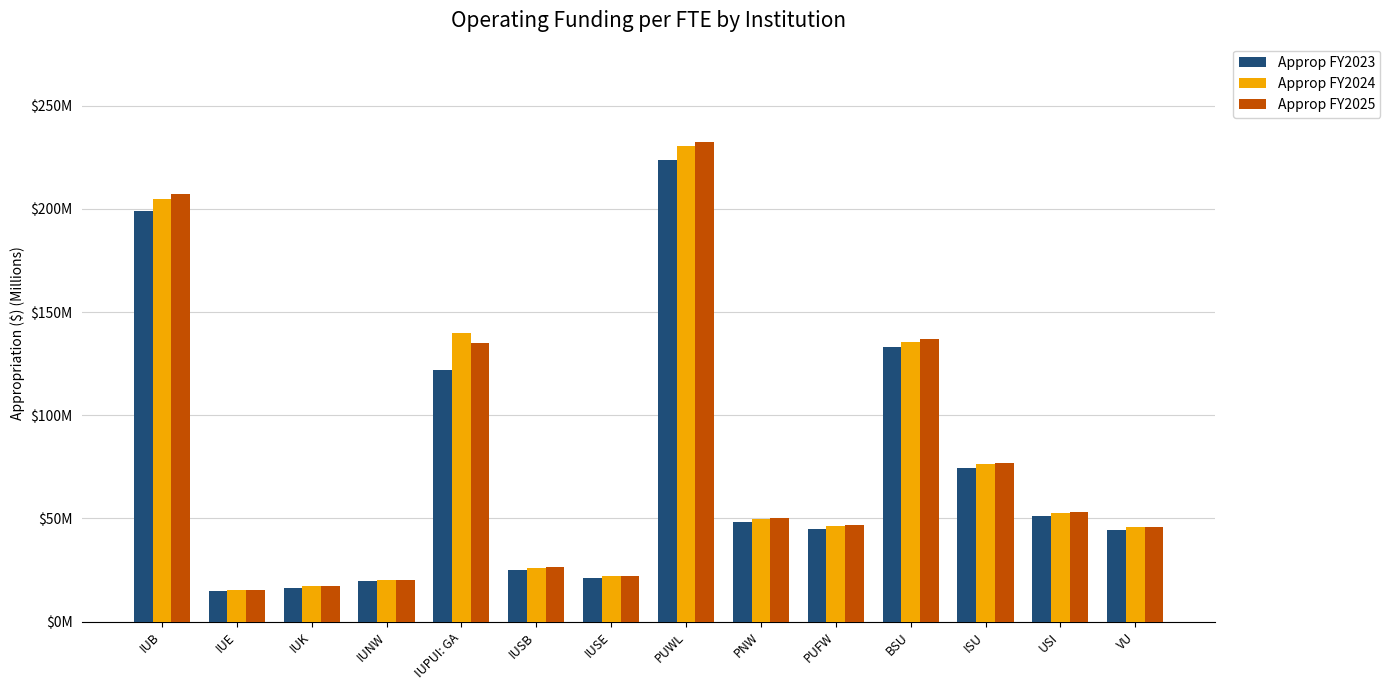

What are all the series names shown in the legend?

Approp FY2023, Approp FY2024, Approp FY2025